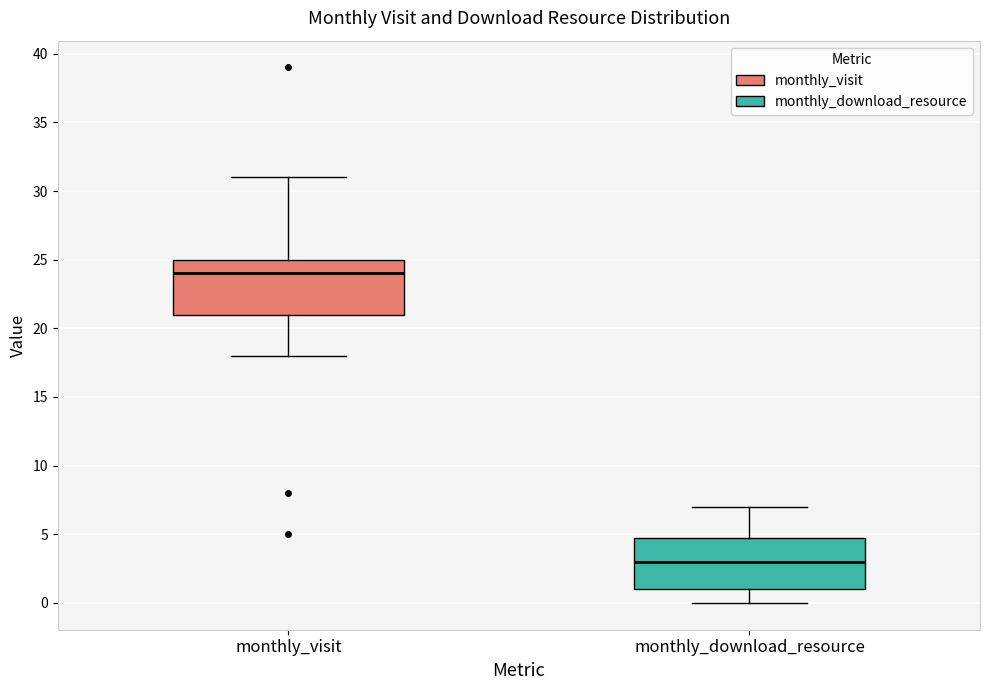

Reading left to right, read every box against the y-axis: the position of its median line, the range the box covers, and the ends of its whiskers. The values are not printed on the chart, so give them approximately, as read against the axis.

monthly_visit: median 24, box 21 to 25, whiskers 18 to 31
monthly_download_resource: median 3, box 1 to 5, whiskers 0 to 7